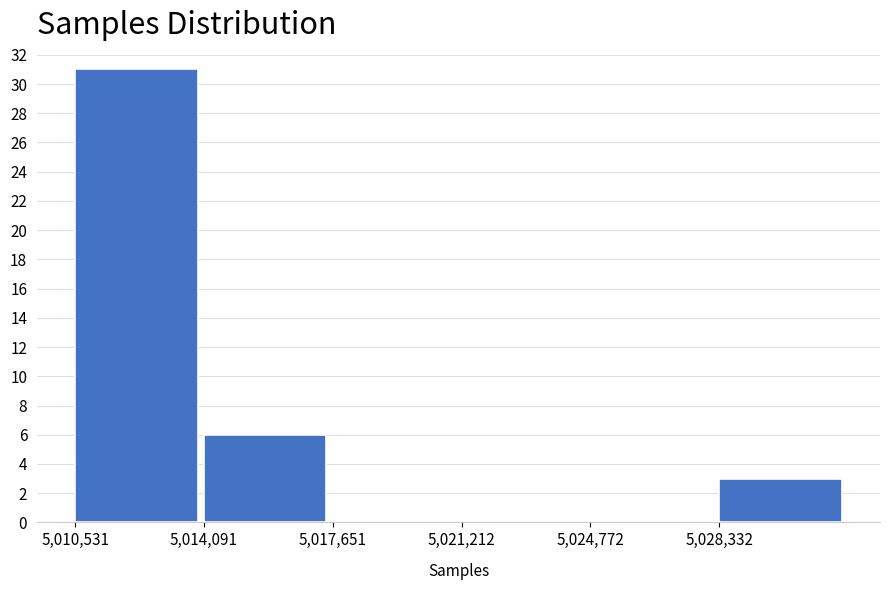

Reading left to right, transcribe this chart: for each bar, give the range it covers on the x-axis and its height. Neither the bar edges nor the heights are printed on the chart, so give them approximately, as read against the axes.

5010500 to 5014000: 31
5014000 to 5017500: 6
5017500 to 5021000: 0
5021000 to 5025000: 0
5025000 to 5028500: 0
5028500 to 5032000: 3